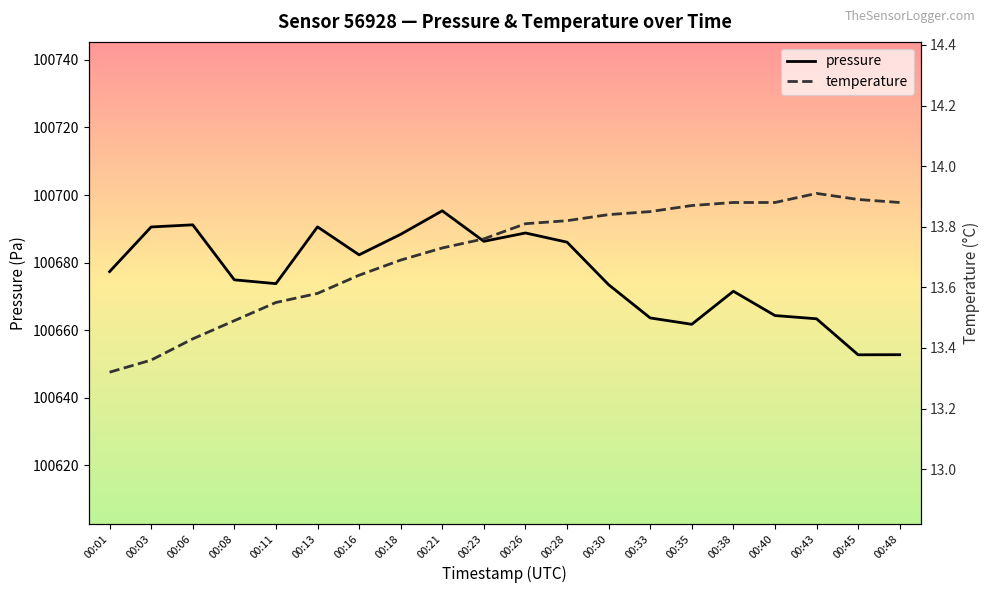

How many series are shown in this chart?

2